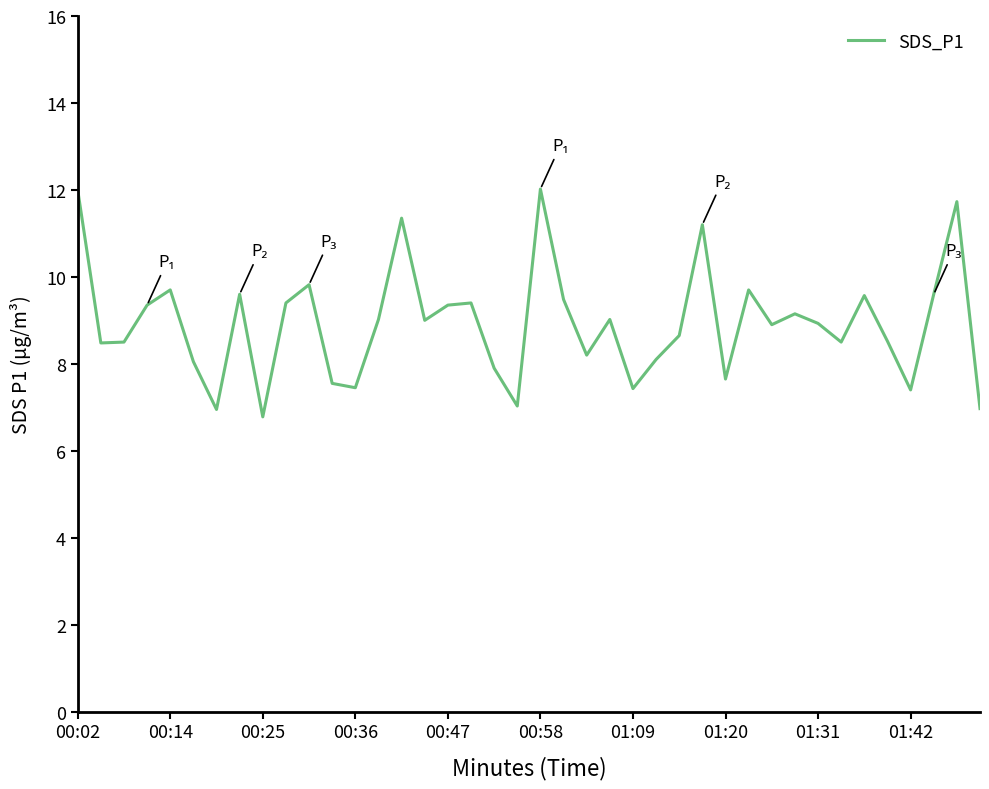

What is the smallest value displayed?

6.8